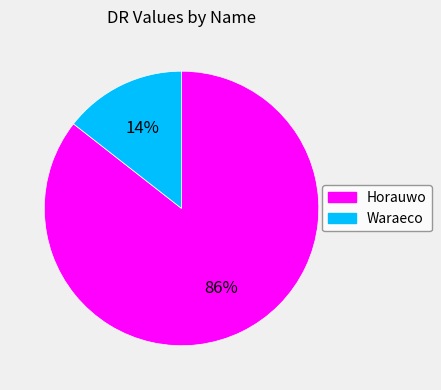

Which has a higher value, Horauwo or Waraeco?

Horauwo